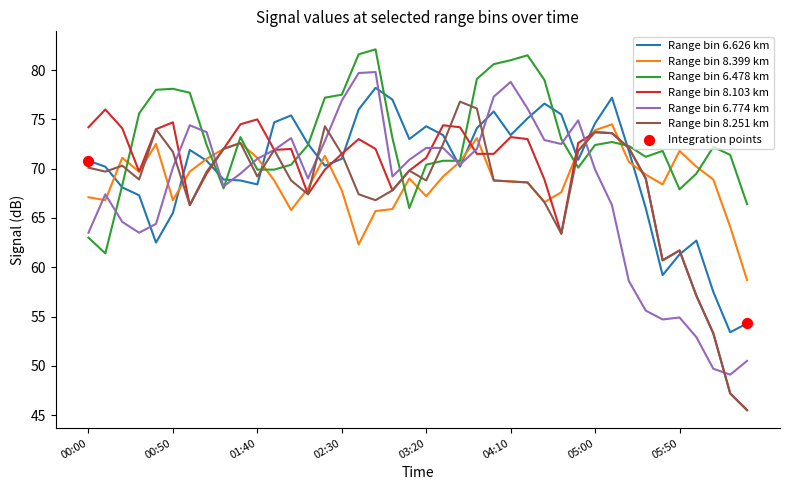

Which series has the largest total across all categories?

Range bin 6.478 km